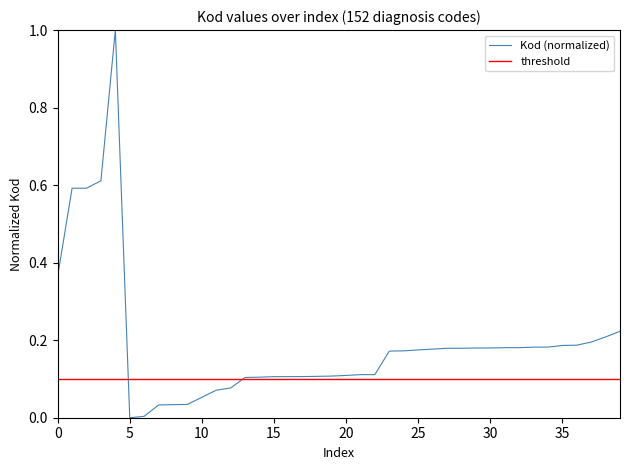

What is the difference between the maximum and minimum values?

1.0